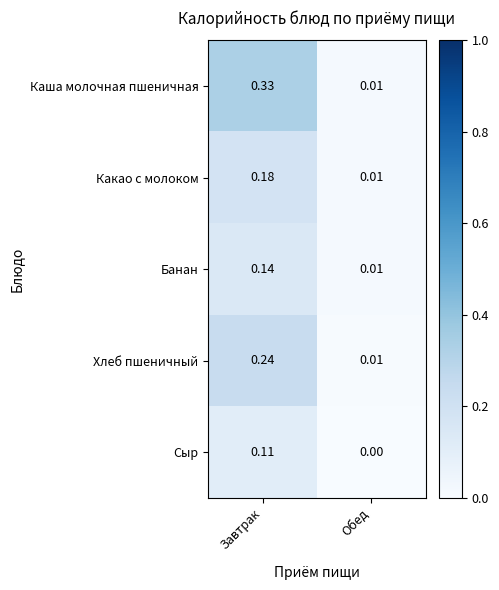

Where is Хлеб пшеничный nearest to the value 0?

Обед